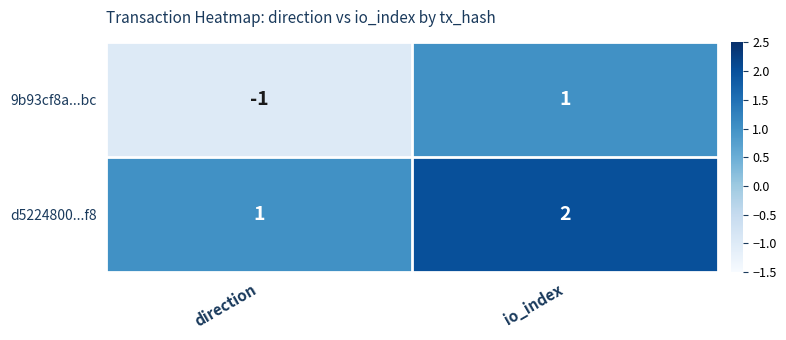

Reading left to right, extract all data points from this chart.

9b93cf8a...bc: direction=-1	io_index=1
d5224800...f8: direction=1	io_index=2